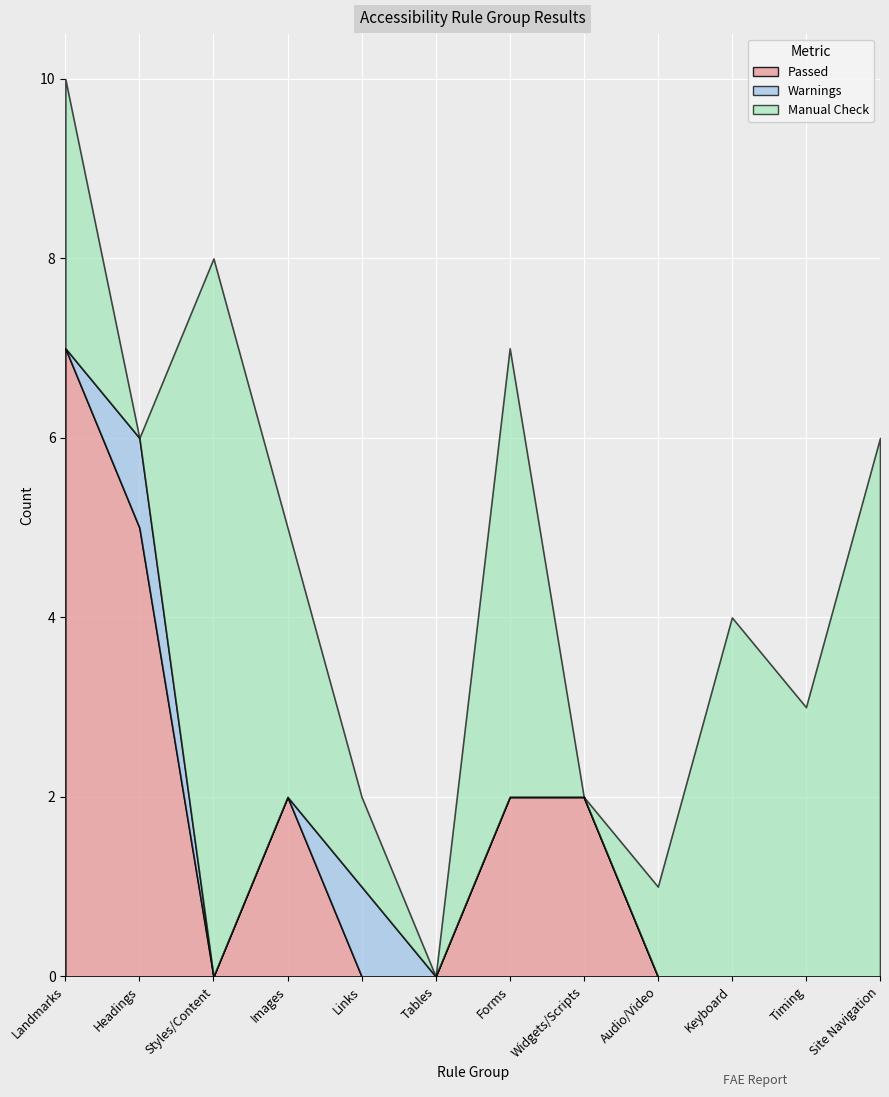

The value of Passed at Headings is 5. True or false?

True